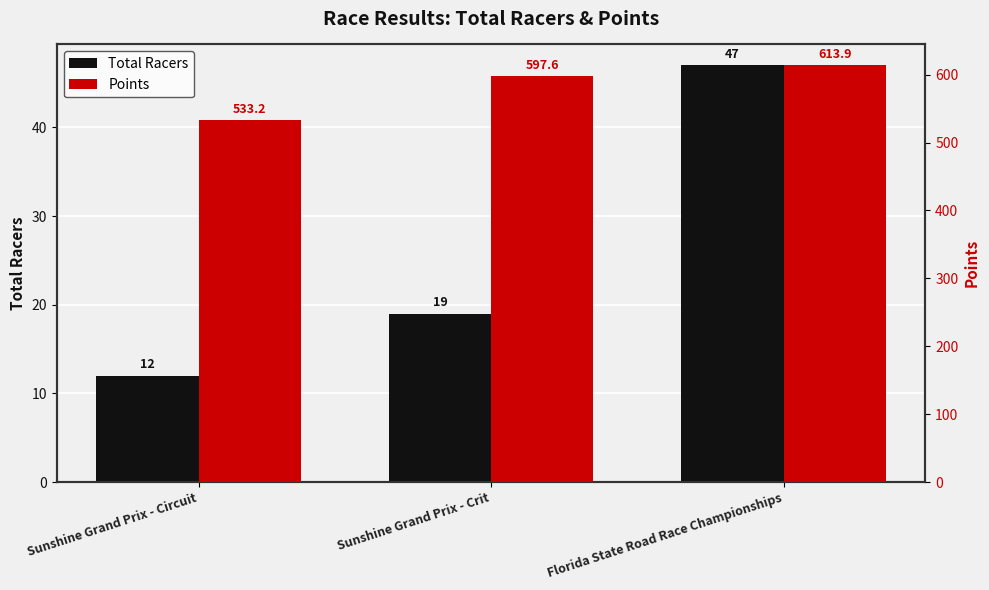

Are the bars horizontal?

No